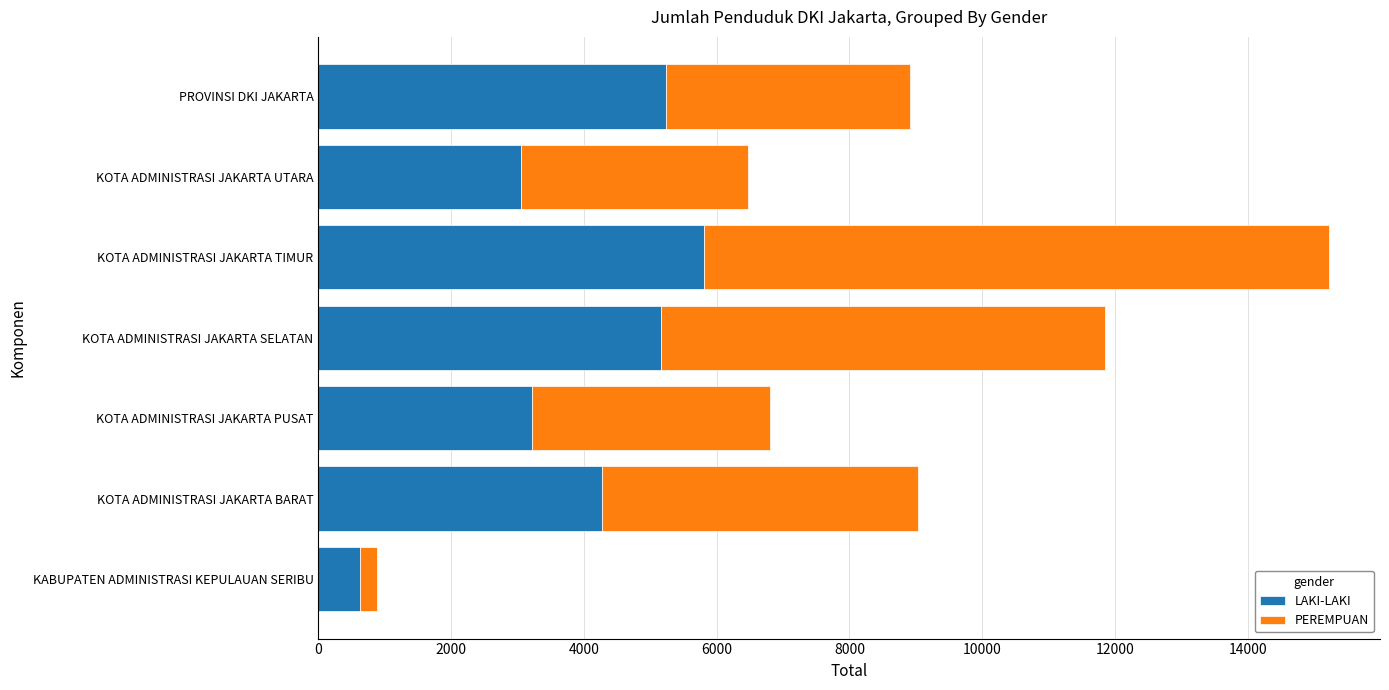

How many data points does each series have?

7